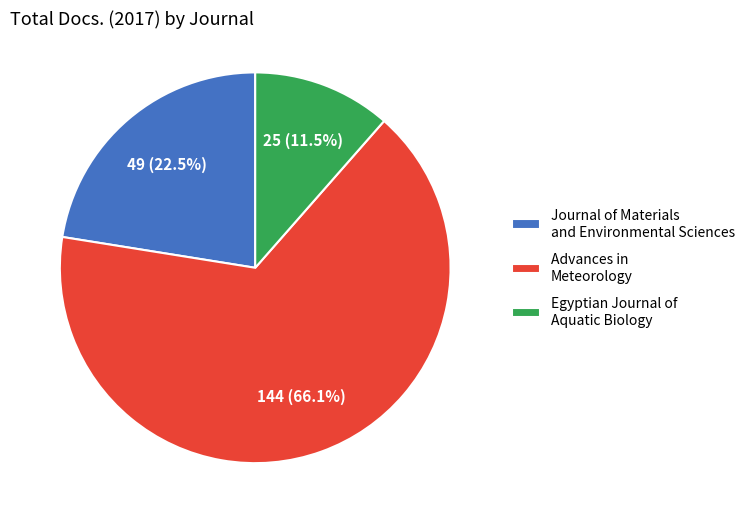

What percentage is the Advances in Meteorology slice, to the nearest percent?

66%